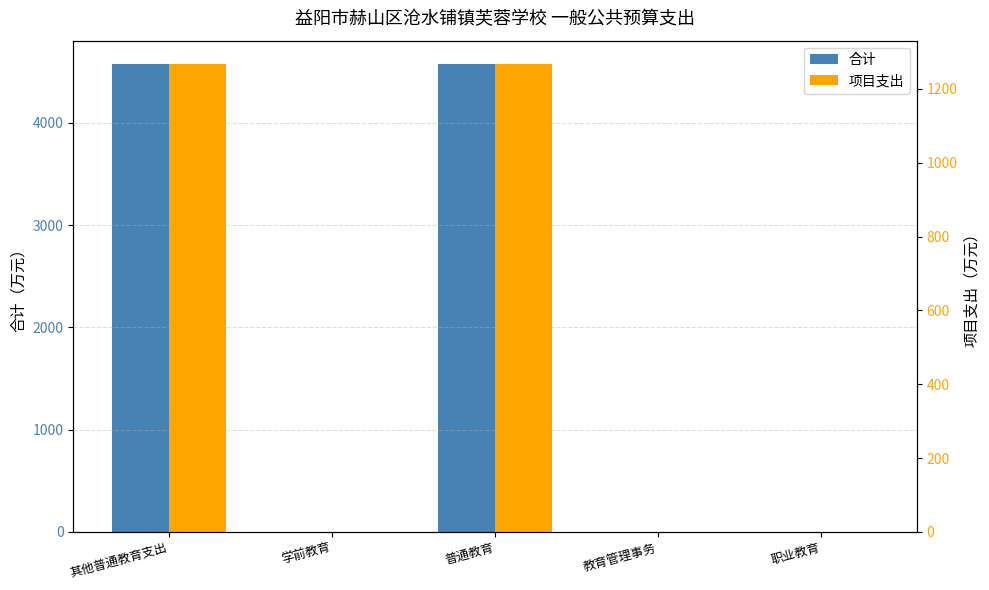

What is the label of the 1st bar from the left?

其他普通教育支出